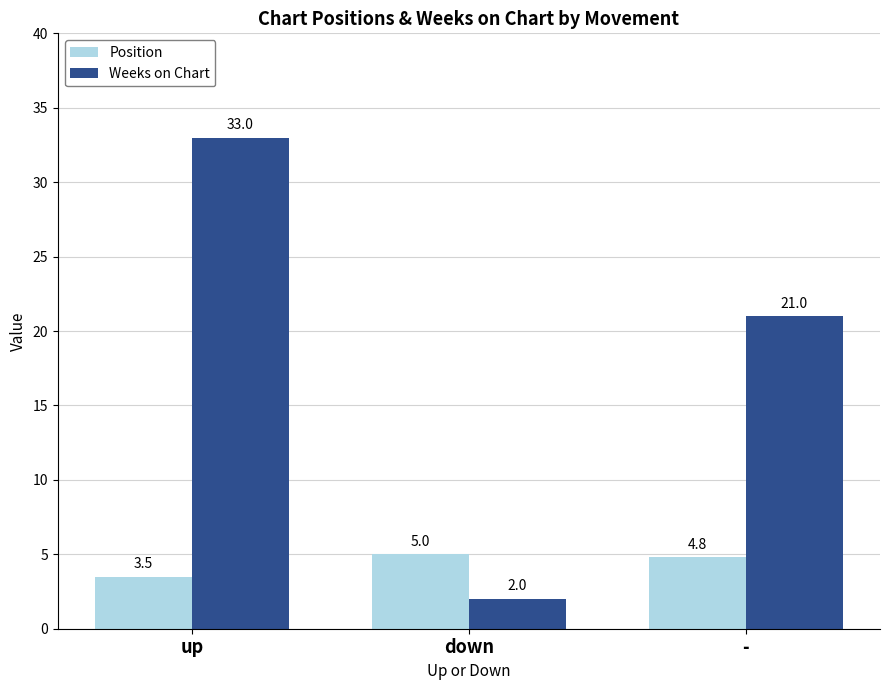

Which series has the largest range (max minus min)?

Weeks on Chart